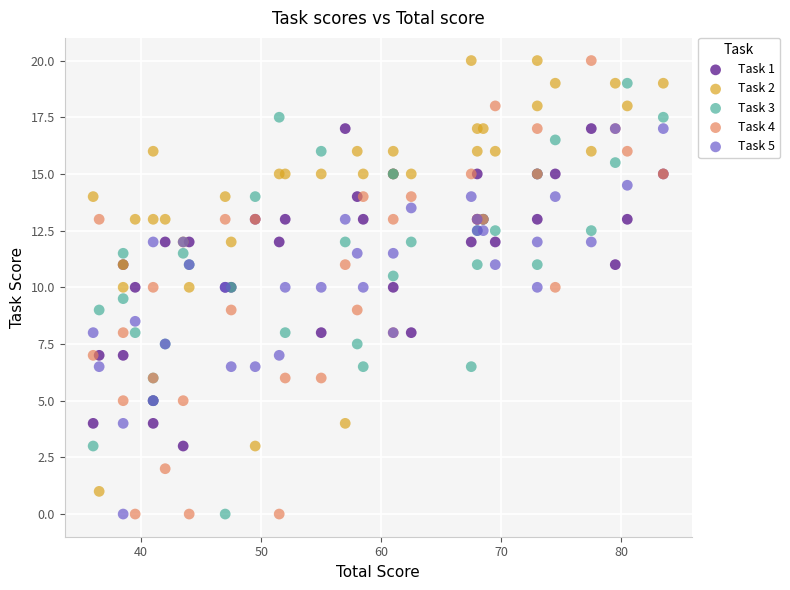

What is the X range (max minus min) for the scatter plot?

47.5